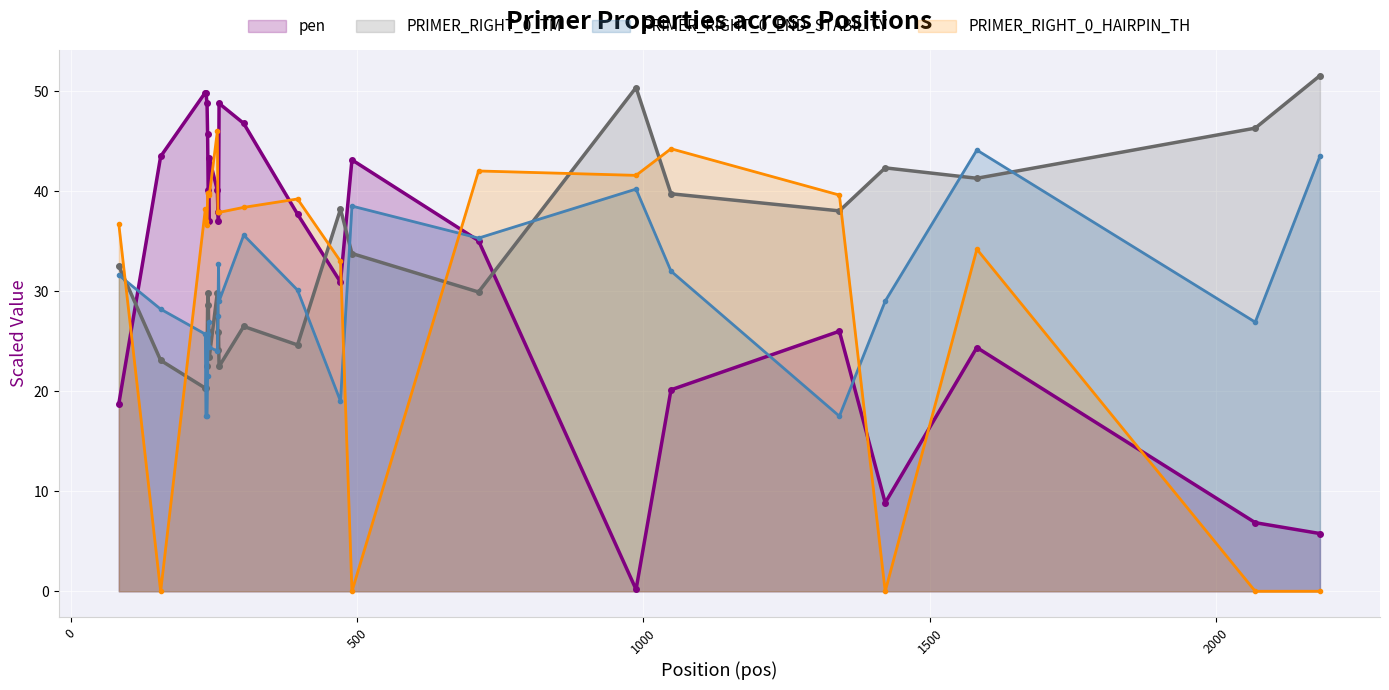

What is the maximum value shown in the chart?

51.5